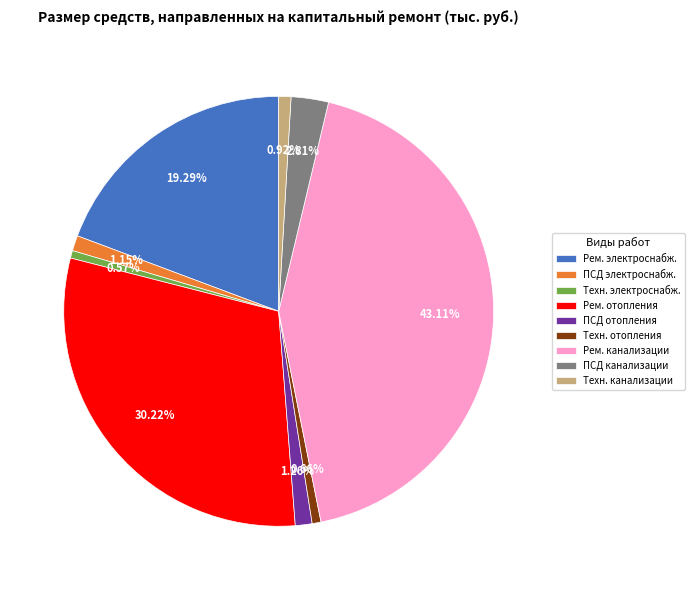

How many slices are in this pie chart?

9